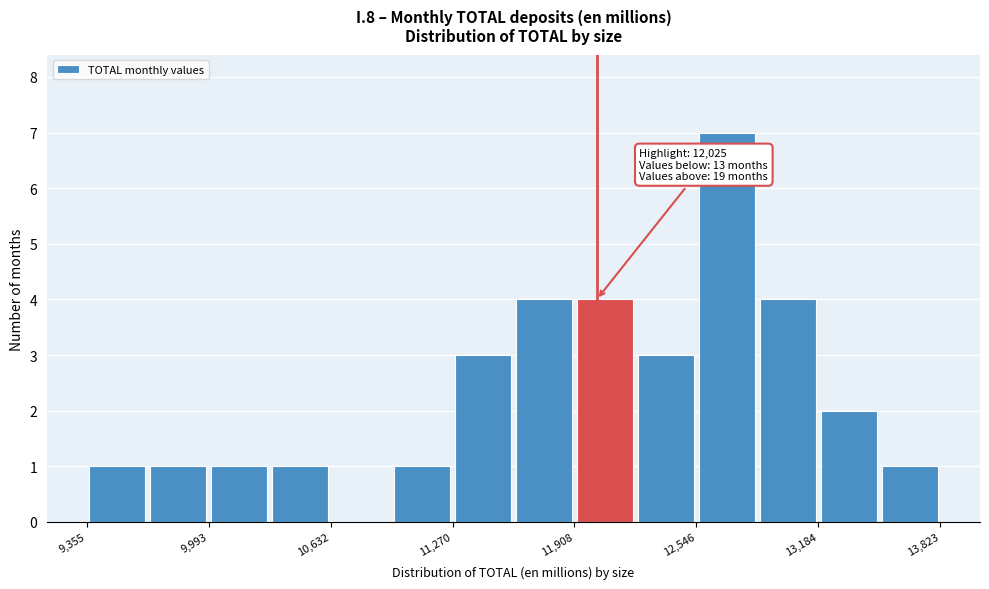

Read against the x-axis, roughly where is the centre of the tallest bar?

12700